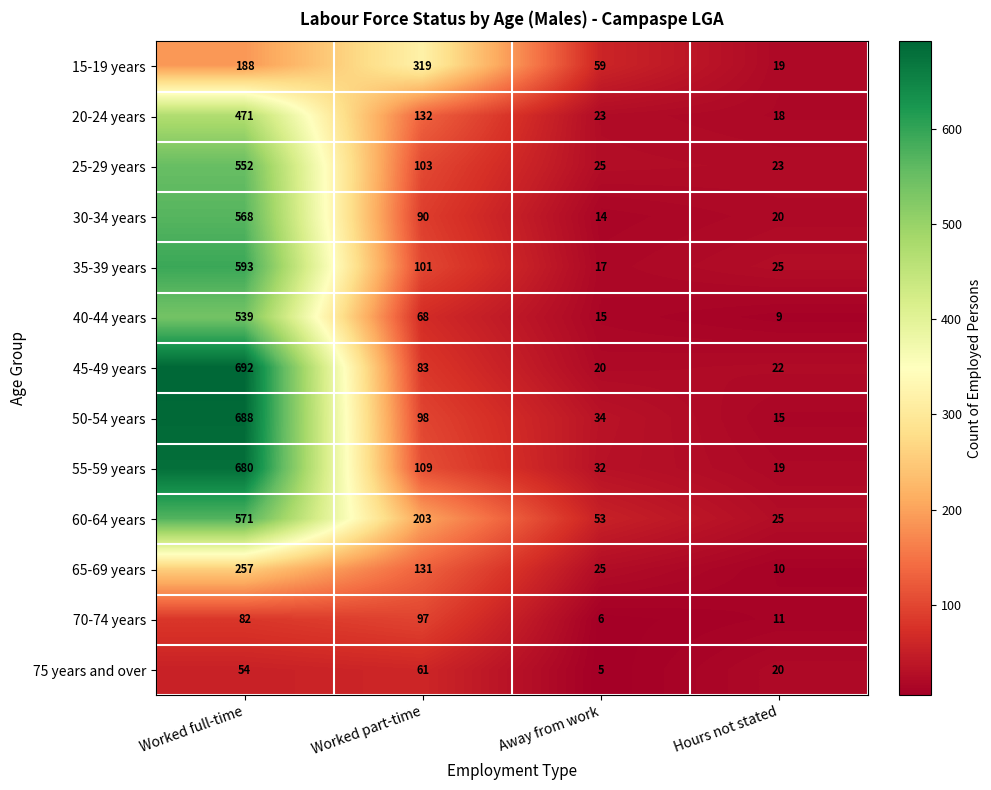

What is the difference between the 25-29 years values at Worked full-time and Away from work?

527